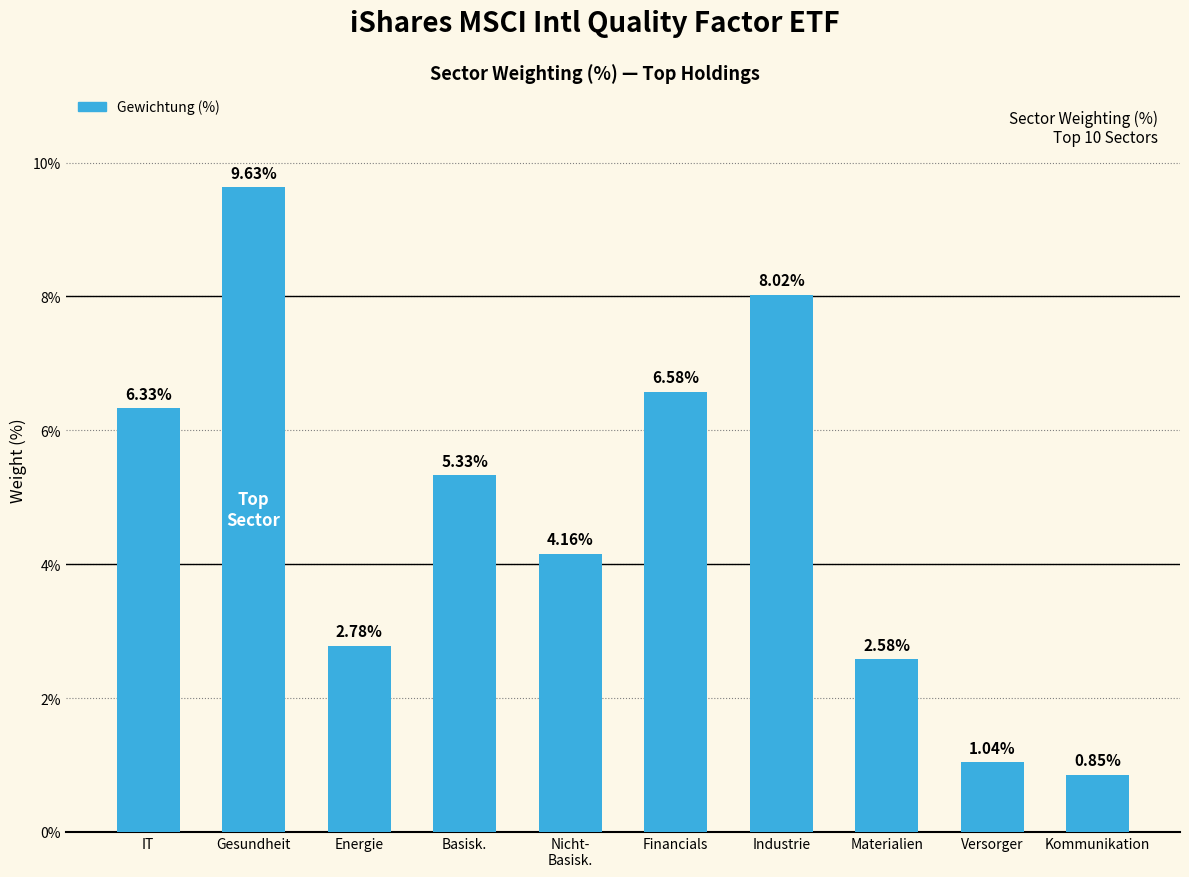

Between Nicht-
Basisk. and Kommunikation, which is larger?

Nicht-
Basisk.